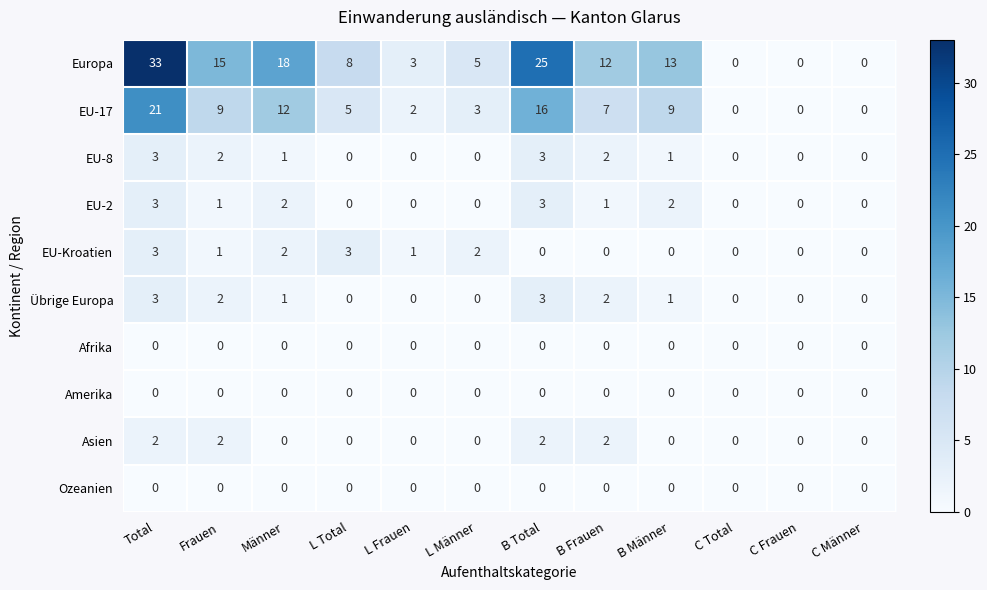

Which series changed the most between L Männer and B Frauen?

Europa